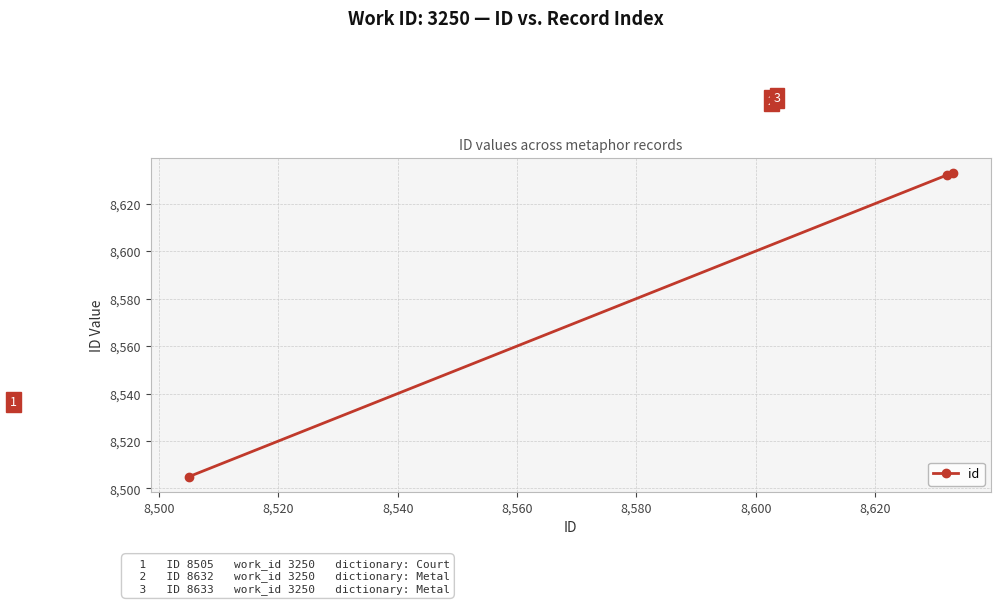

What is the difference between the maximum and minimum values?

128